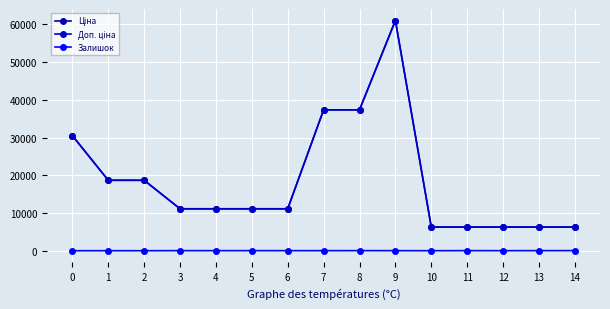

Reading left to right, list all the values displayed in this chart.

Ціна: 0=30512.3	1=18671.5	2=18671.5	3=11113.6	4=11113.6	5=11113.6	6=11113.6	7=37343.0	8=37343.0	9=61024.7	10=6266.7	11=6266.7	12=6266.7	13=6266.7	14=6266.7
Доп. ціна: 0=30512.3	1=18671.5	2=18671.5	3=11113.6	4=11113.6	5=11113.6	6=11113.6	7=37343.0	8=37343.0	9=61024.7	10=6266.7	11=6266.7	12=6266.7	13=6266.7	14=6266.7
Залишок: 0=0.0	1=0.0	2=0.0	3=17.0	4=17.0	5=17.0	6=14.0	7=12.0	8=22.0	9=15.0	10=0.0	11=19.0	12=10.0	13=18.0	14=26.0